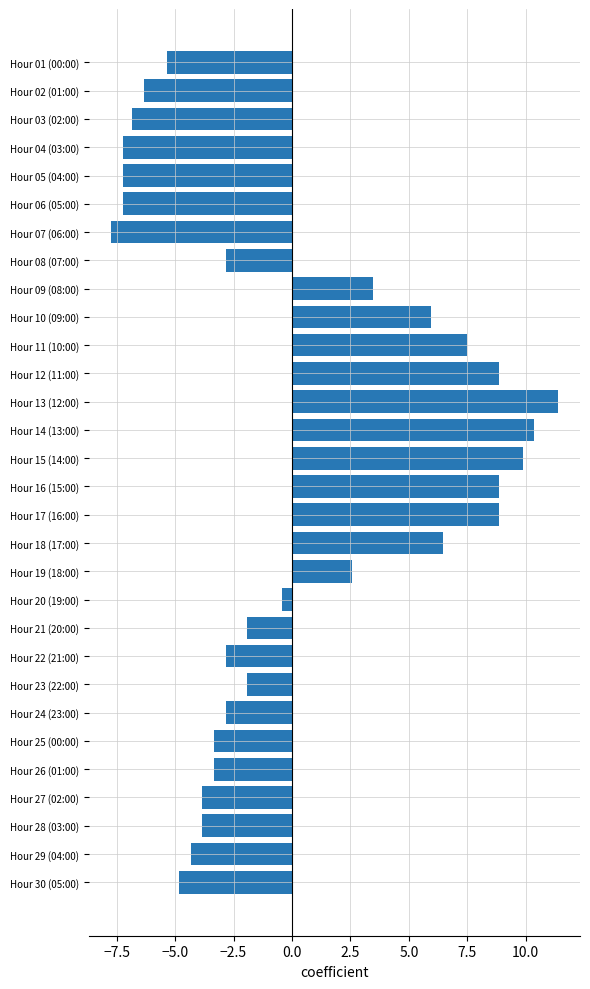

What is the label of the 5th bar from the bottom?

Hour 26 (01:00)